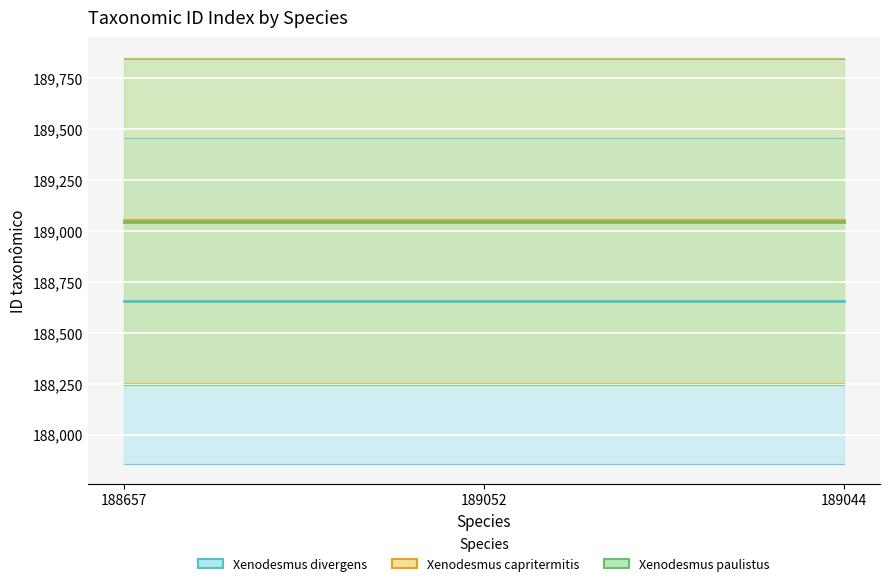

What is the value of the Xenodesmus paulistus point at the 1st from the left?

189044